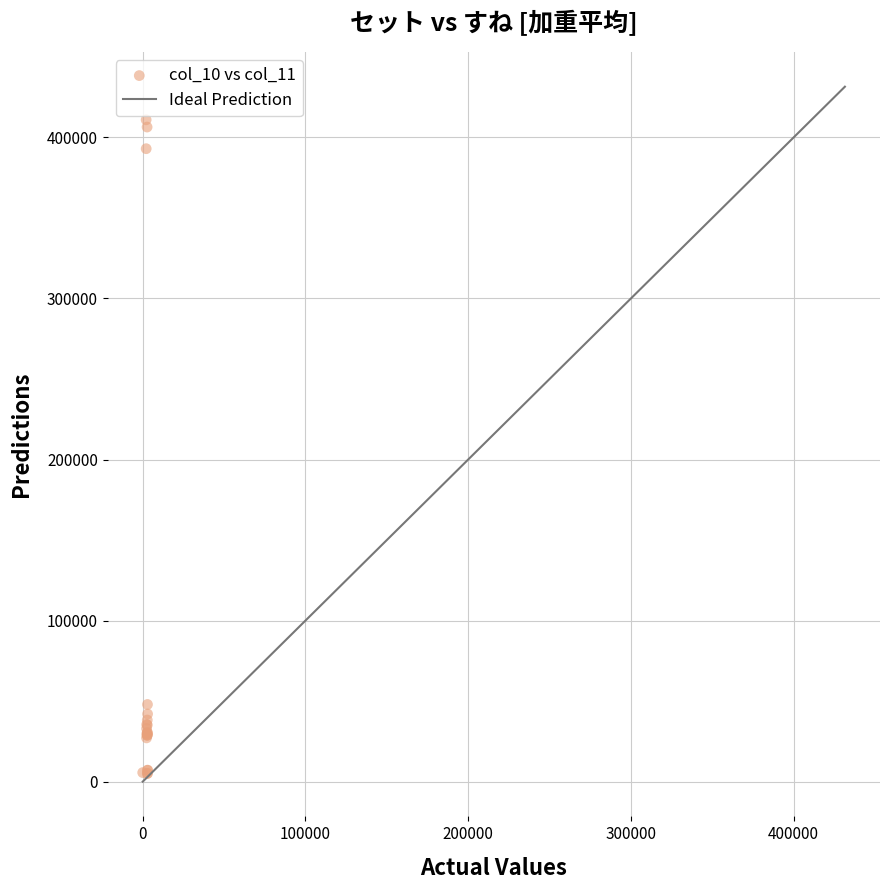

What Y value in the scatter plot is closest to 207987?

47919.0